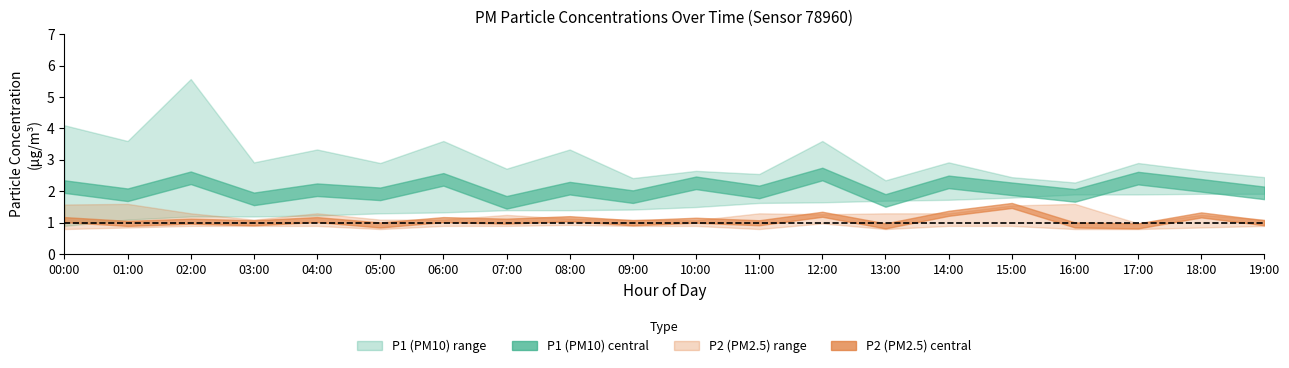

At which label is P2_lower closest to 0?

00:00